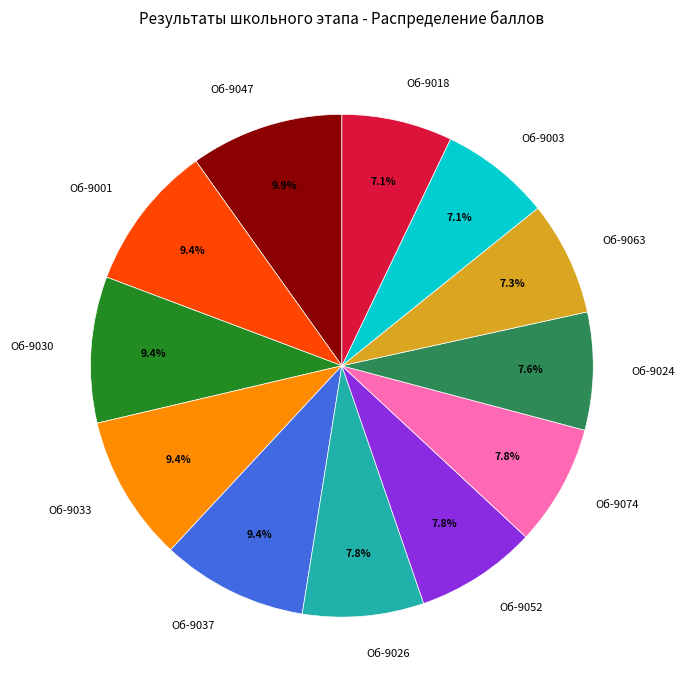

The Об-9037 slice represents 1% of the pie. True or false?

False